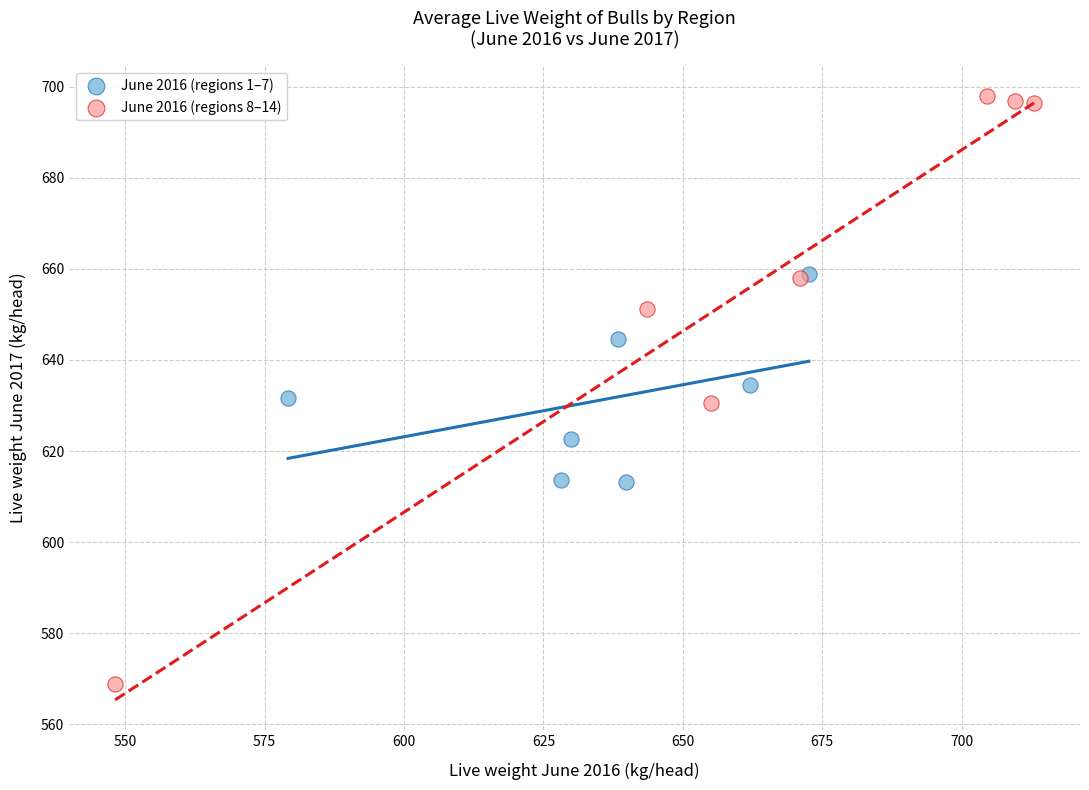

Which series contains the lowest Y value?

June 2016 (regions 8–14)